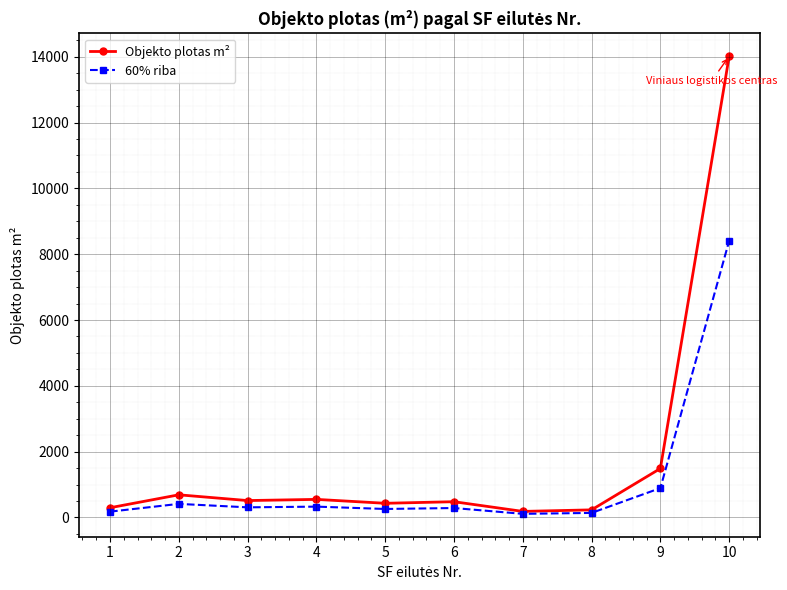

List the series in order of their overall mean, highest first.

Objekto plotas m², 60% riba